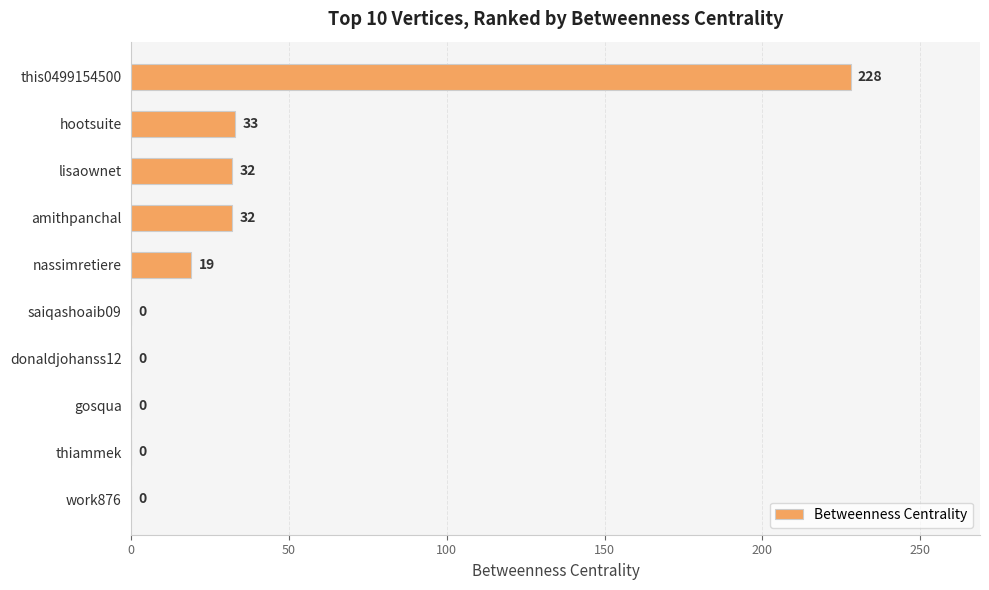

What is the sum of all values?

344